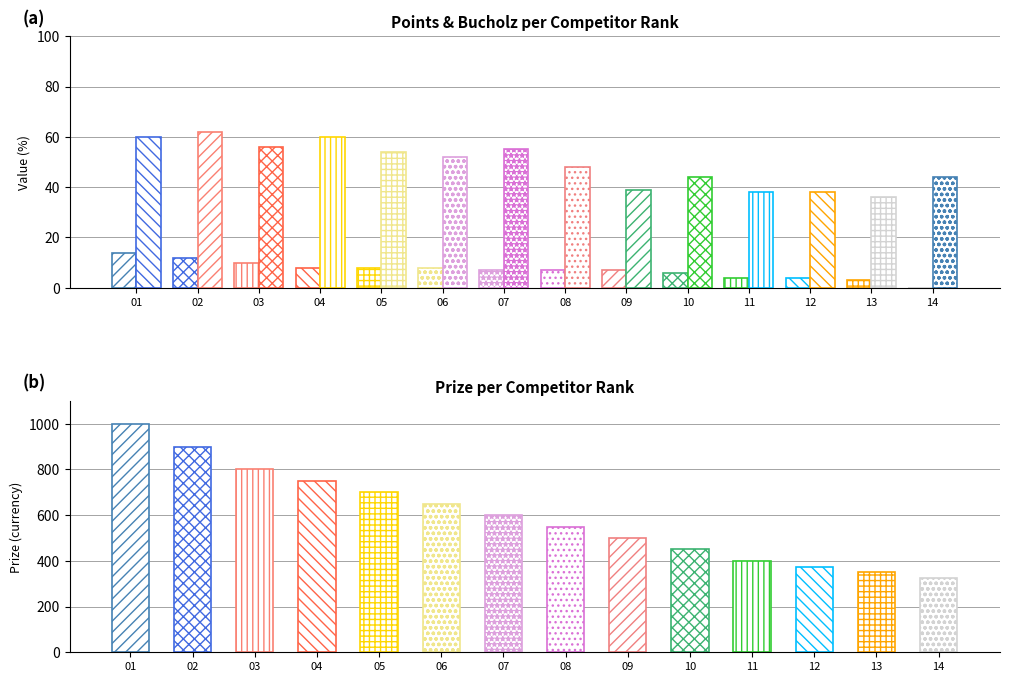

Reading left to right, list all the values displayed in this chart.

Points: 1=14	2=12	3=10	4=8	5=8	6=8	7=7	8=7	9=7	10=6	11=4	12=4	13=3	14=0
Bucholz: 1=60	2=62	3=56	4=60	5=54	6=52	7=55	8=48	9=39	10=44	11=38	12=38	13=36	14=44
Prize: 1=1000	2=900	3=800	4=750	5=700	6=650	7=600	8=550	9=500	10=450	11=400	12=375	13=350	14=325